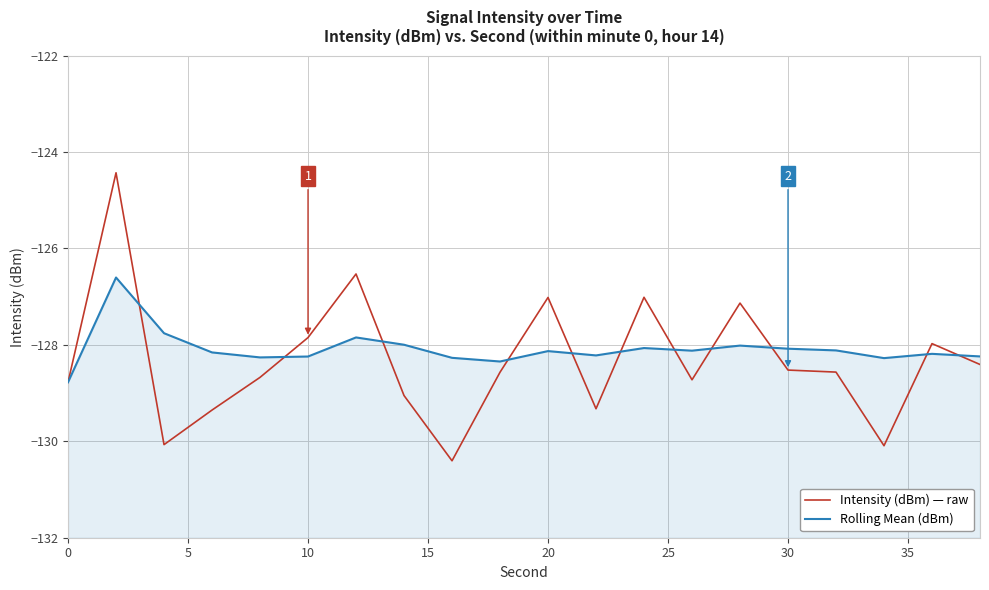

How many lines are shown in the chart?

2